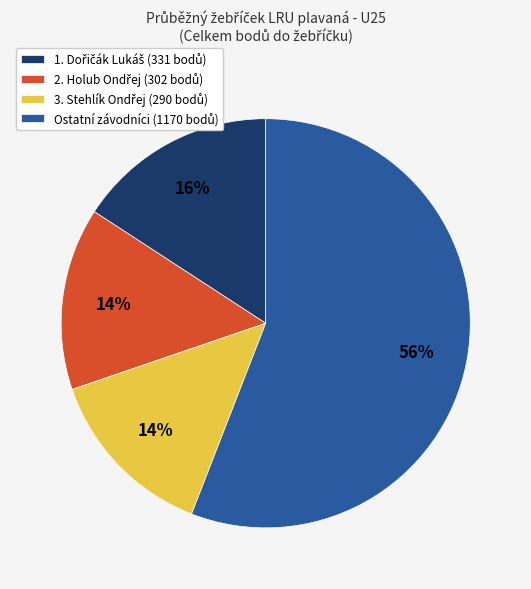

How many segments does this pie chart have?

4